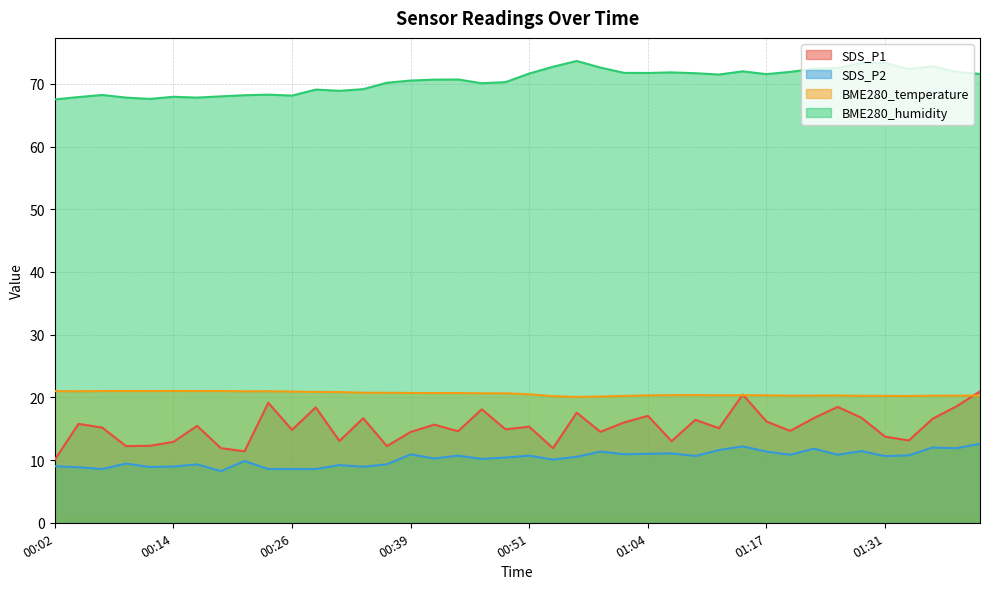

How many lines are shown in the chart?

4